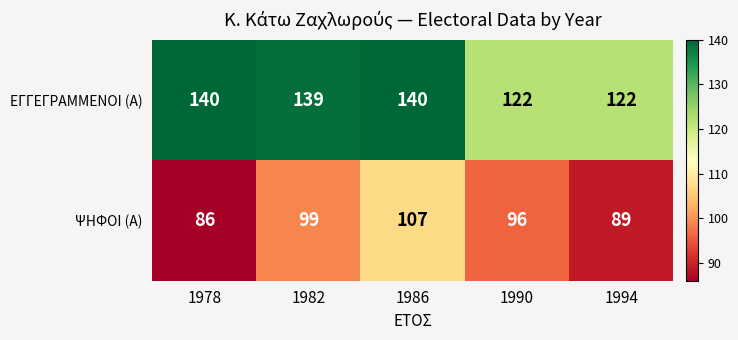

Reading left to right, list all the values displayed in this chart.

ΕΓΓΕΓΡΑΜΜΕΝΟΙ (Α): 1978=140	1982=139	1986=140	1990=122	1994=122
ΨΗΦΟΙ (Α): 1978=86	1982=99	1986=107	1990=96	1994=89